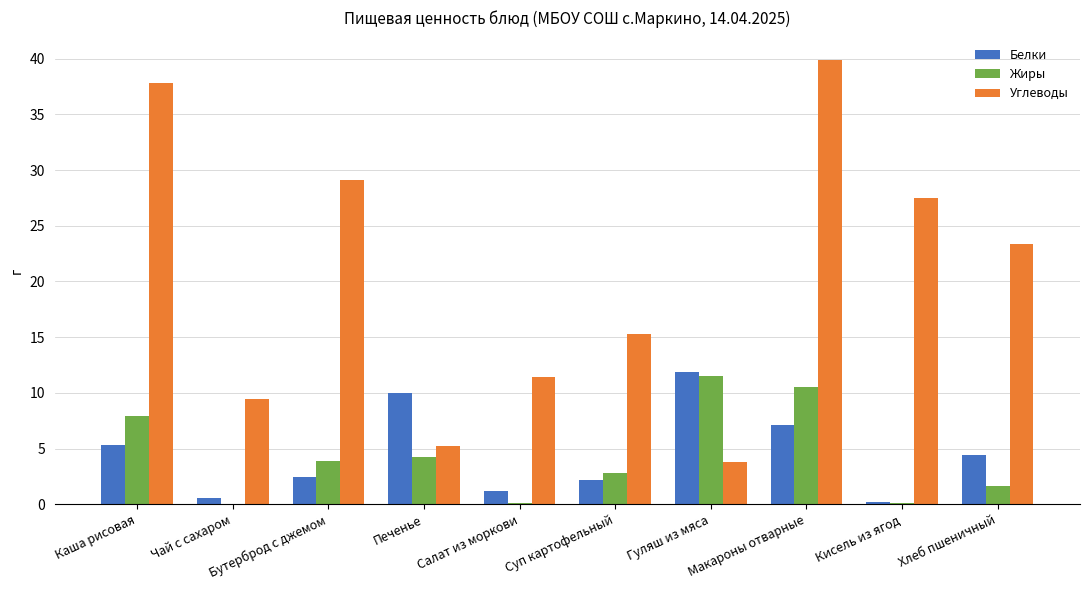

Which series has the largest total across all categories?

Углеводы